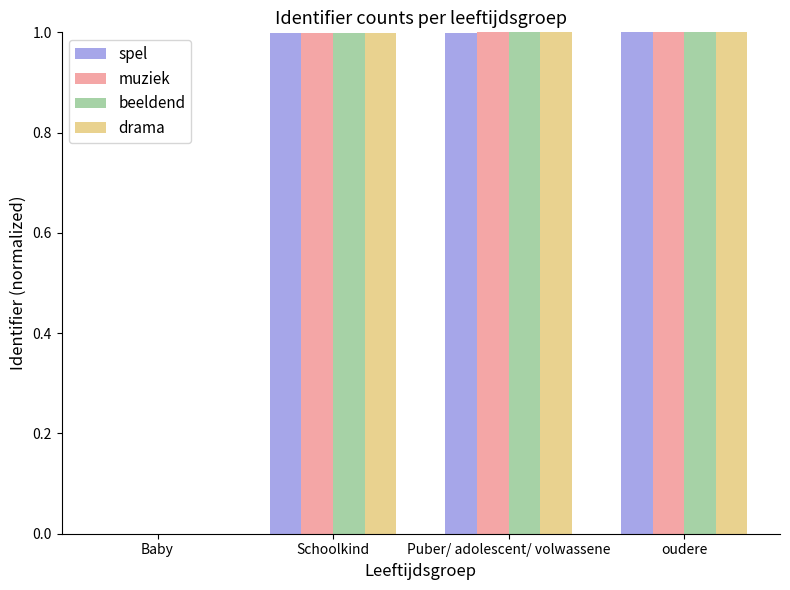

Is the value of spel at Schoolkind greater than the value of drama at Baby?

Yes